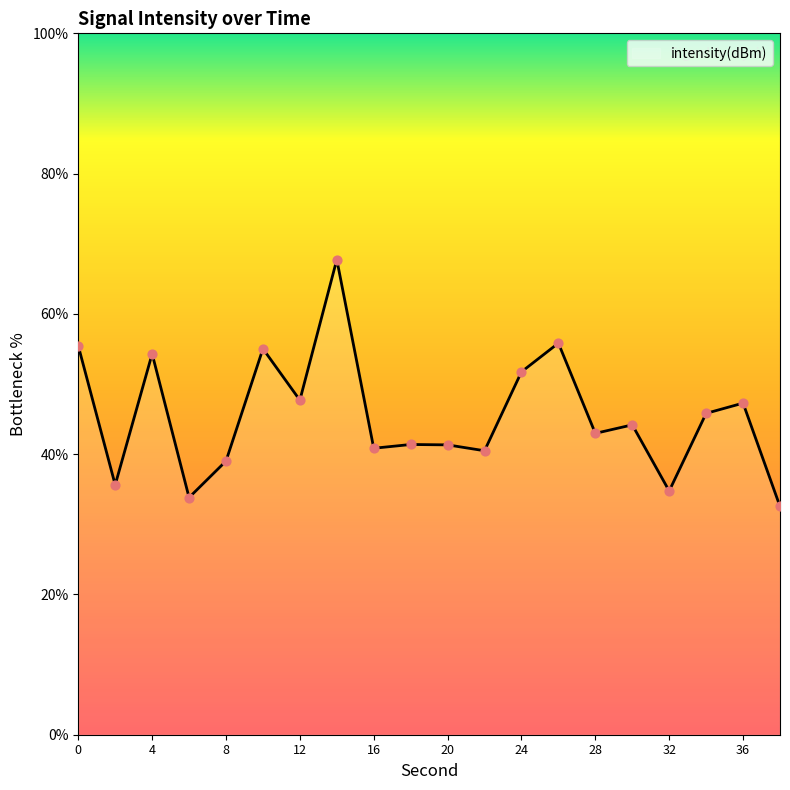

What is the smallest value displayed?

32.5